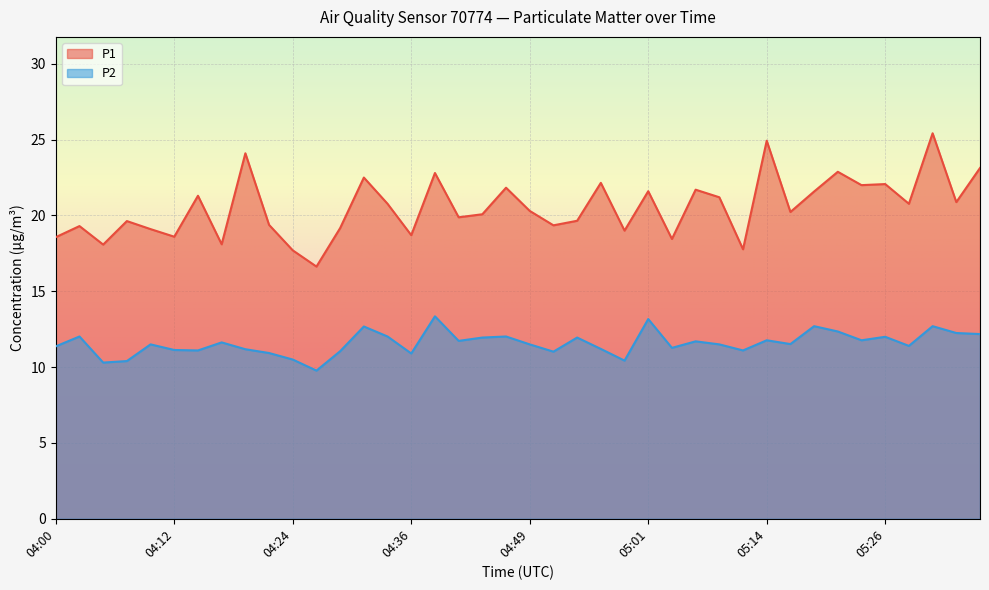

Rank the series at 04:59 from lowest to highest value.

P2, P1